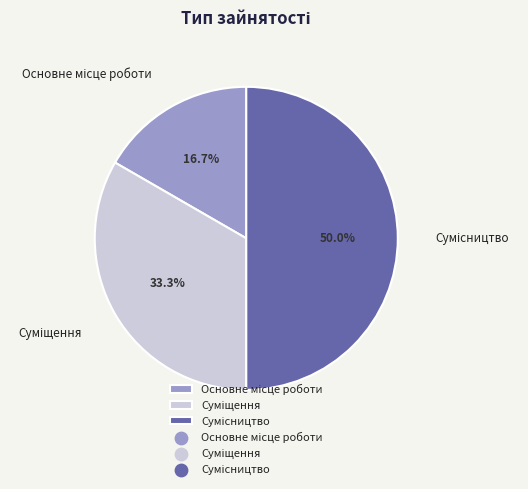

How many segments does this pie chart have?

3